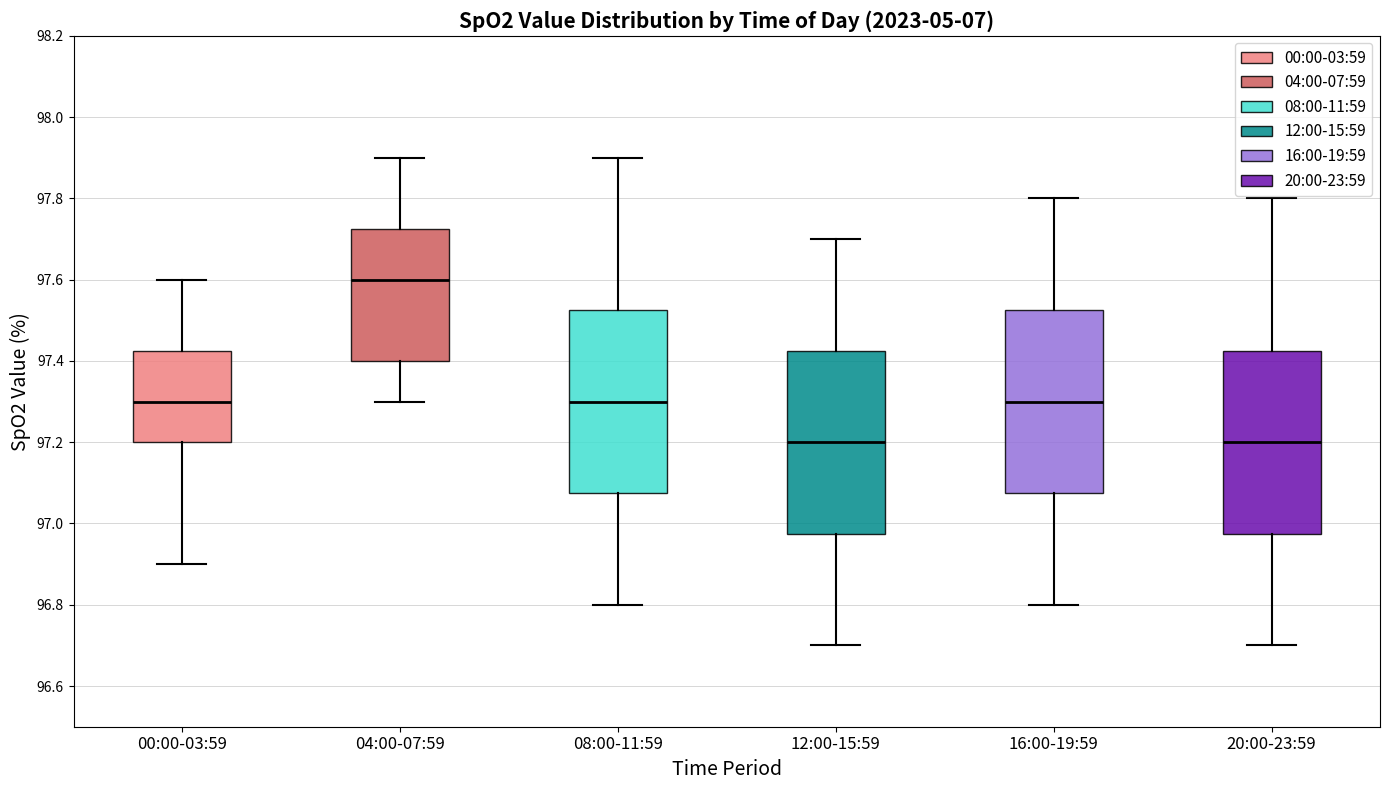

Where does the median line of the box for 04:00-07:59 sit on the y-axis? The values are not printed on the chart, so give them approximately, as read against the axis.

97.60